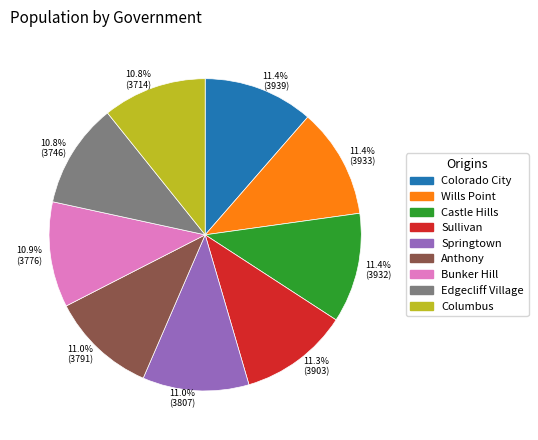

To the nearest percent, what portion does Colorado City represent?

11%